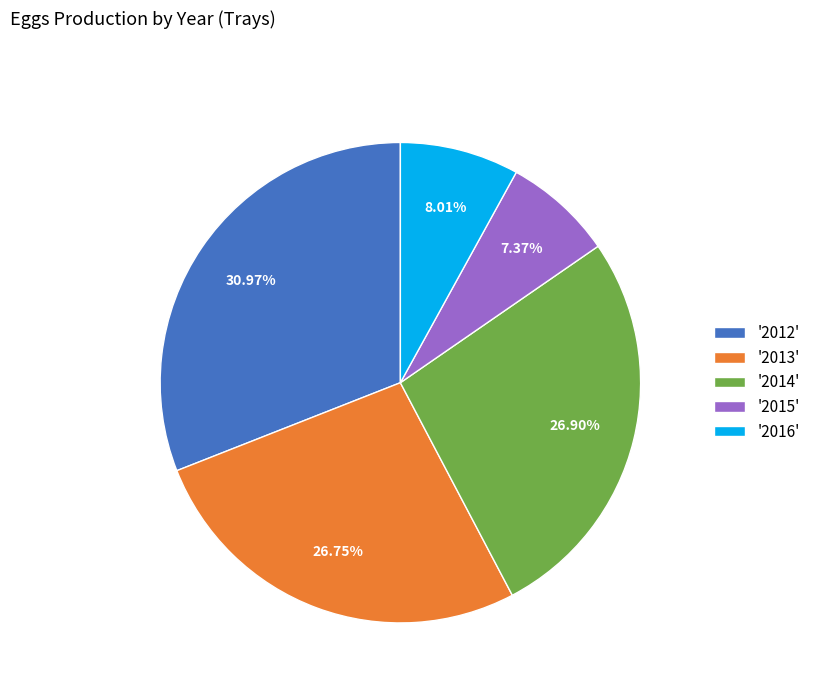

Is there any slice that represents more than half of the pie?

No